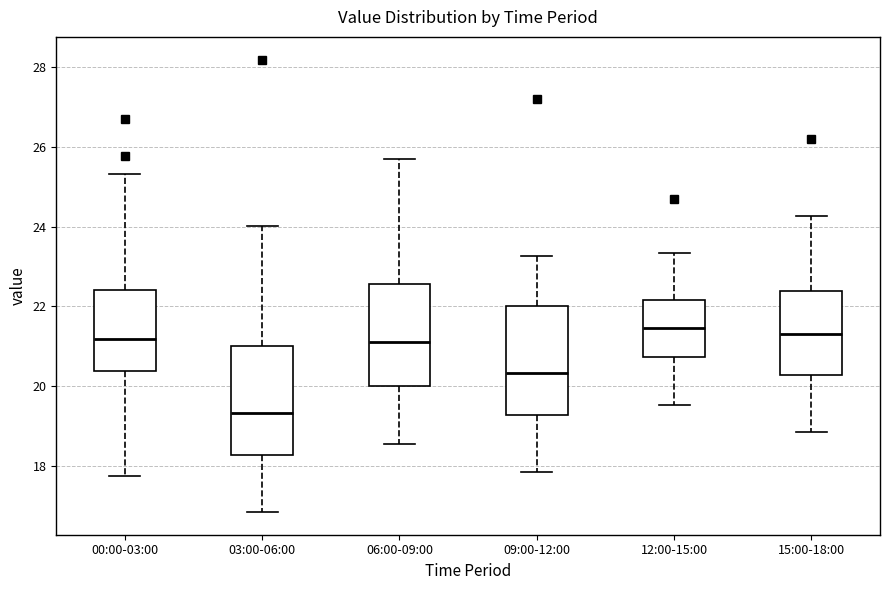

Reading left to right, read every box against the y-axis: the position of its median line, the range the box covers, and the ends of its whiskers. The values are not printed on the chart, so give them approximately, as read against the axis.

00:00-03:00: median 21.2, box 20.4 to 22.4, whiskers 17.8 to 25.4
03:00-06:00: median 19.4, box 18.2 to 21.0, whiskers 16.8 to 24.0
06:00-09:00: median 21.2, box 20.0 to 22.6, whiskers 18.6 to 25.8
09:00-12:00: median 20.4, box 19.2 to 22.0, whiskers 17.8 to 23.2
12:00-15:00: median 21.4, box 20.8 to 22.2, whiskers 19.6 to 23.4
15:00-18:00: median 21.4, box 20.2 to 22.4, whiskers 18.8 to 24.2